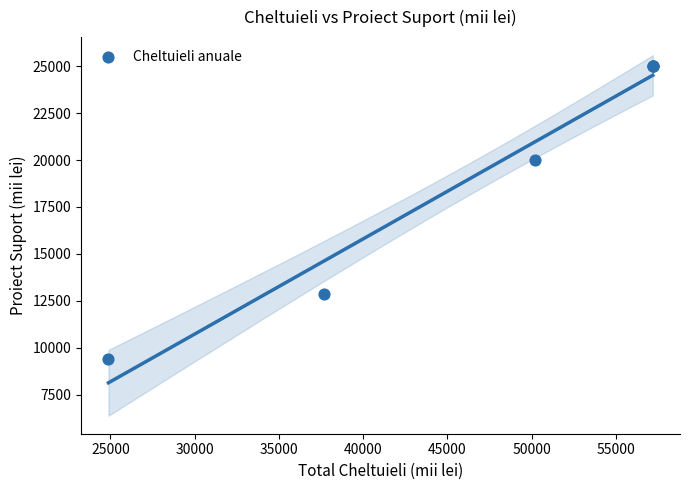

What Y value in the scatter plot is closest to 17198?

20000.0